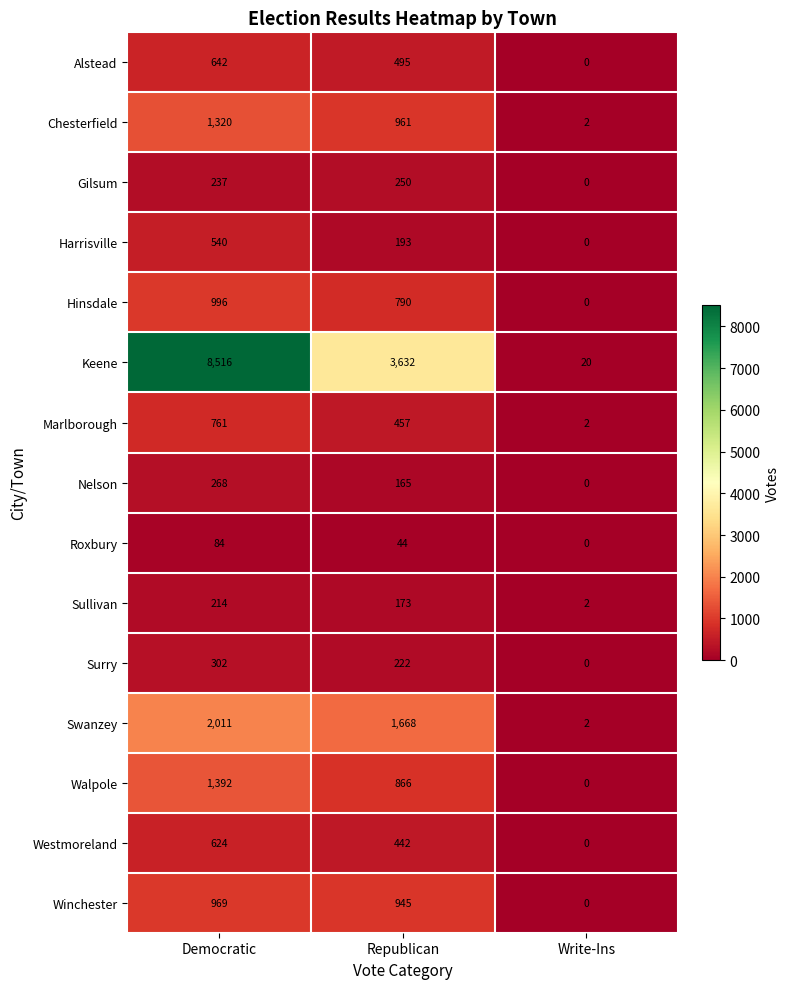

The Alstead series shows 495 at Republican. True or false?

True